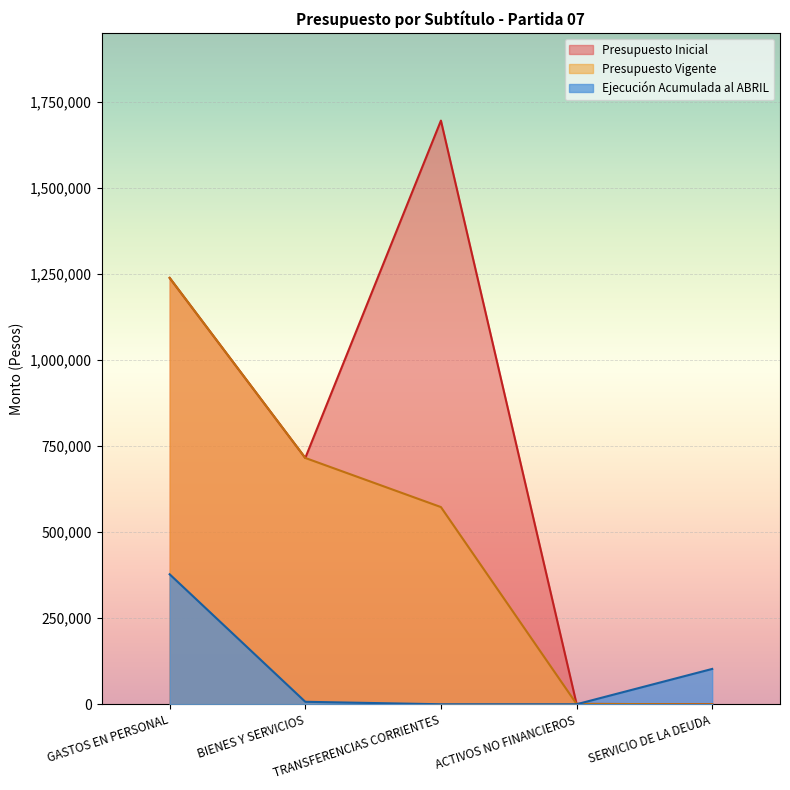

Is the value of Presupuesto Vigente at SERVICIO DE LA DEUDA greater than the value of Ejecución Acumulada al ABRIL at TRANSFERENCIAS CORRIENTES?

No